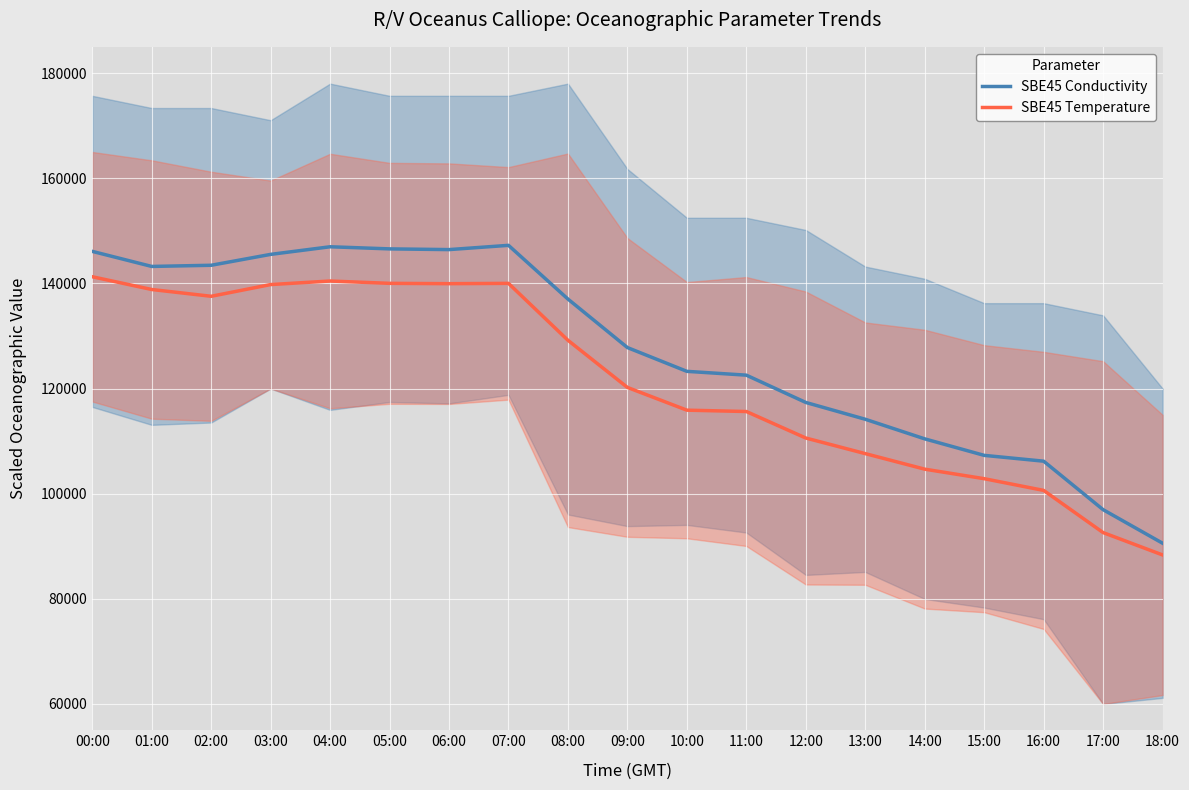

List the labels in order of SBE45 Temperature value, smallest first.

18:00, 17:00, 16:00, 15:00, 14:00, 13:00, 12:00, 11:00, 10:00, 09:00, 08:00, 02:00, 01:00, 03:00, 06:00, 07:00, 05:00, 04:00, 00:00